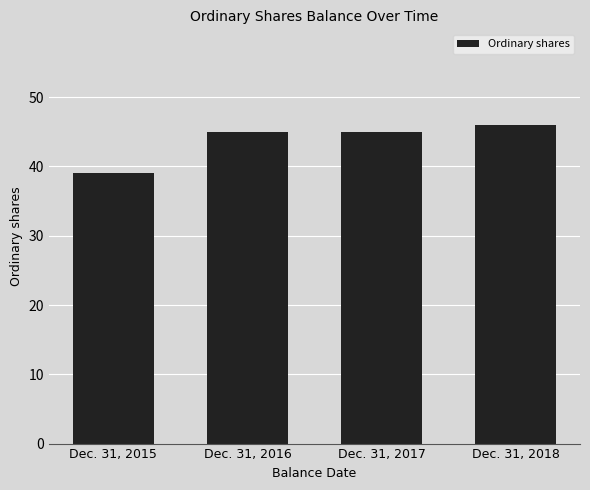

What is the change in value from Dec. 31, 2015 to Dec. 31, 2017?

+6